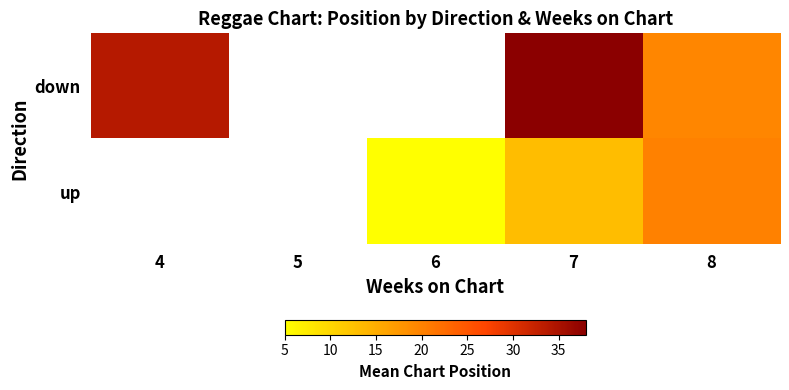

True or false: up has a value of 22.8 at 7.

False